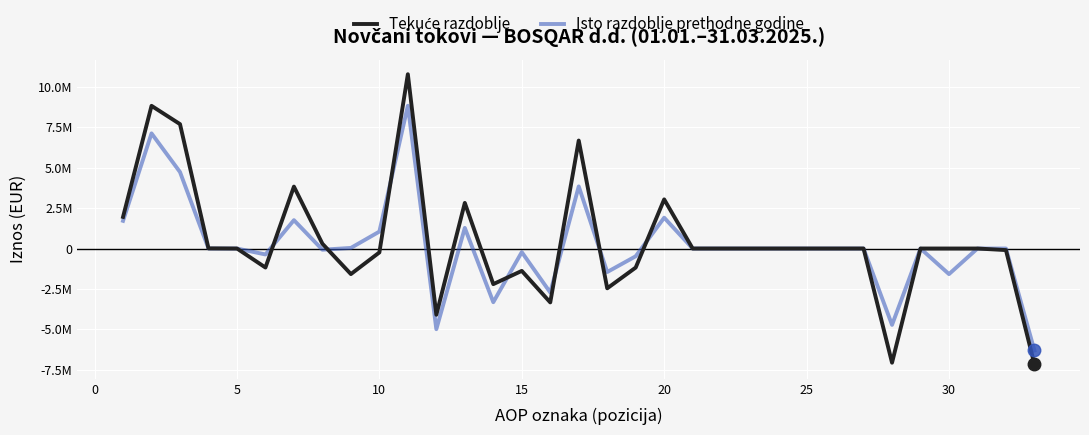

Is this an area chart (filled region under the line)?

No